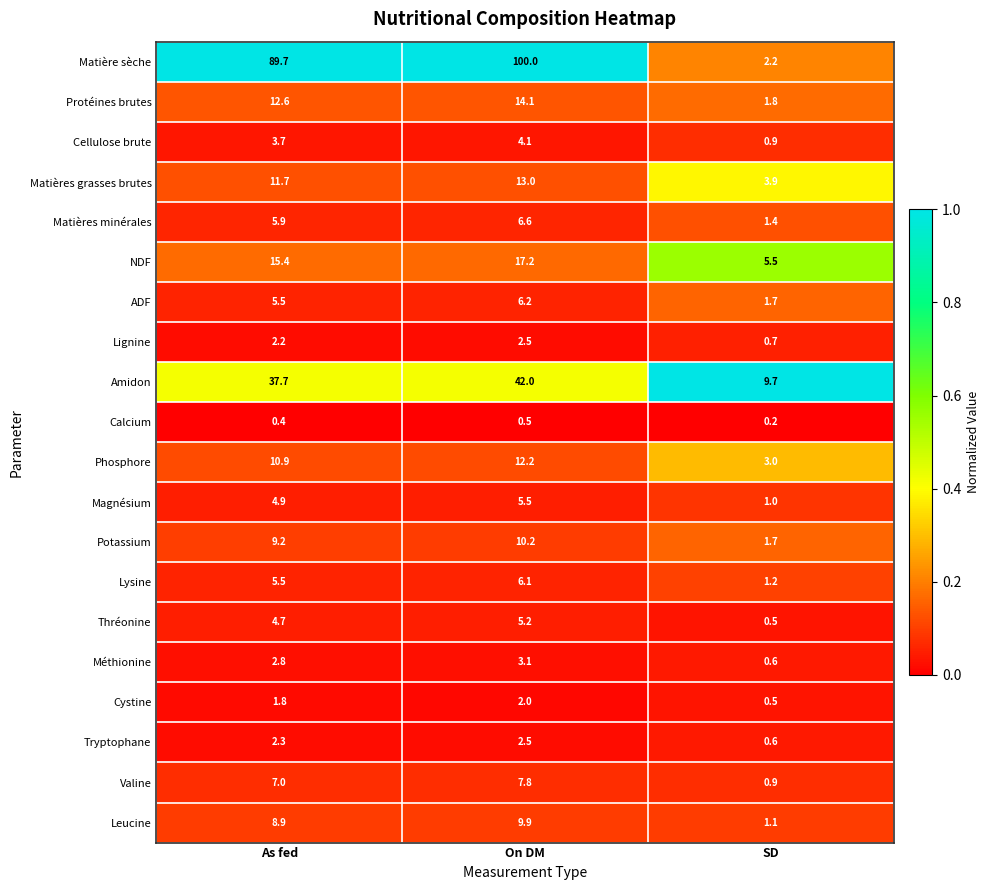

Which series has the largest total across all categories?

Matière sèche